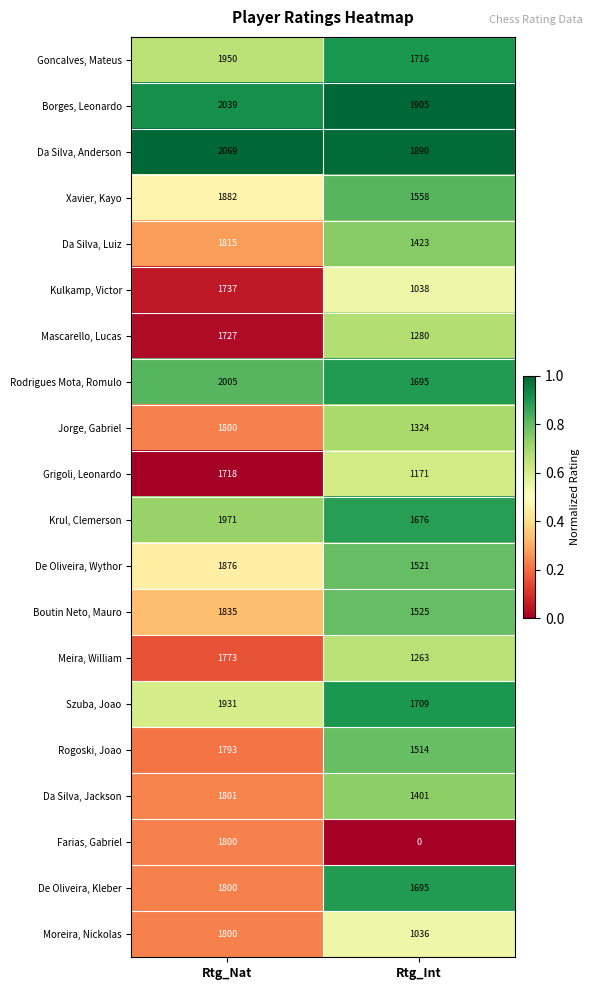

Read the Mascarello, Lucas value at Rtg_Int, to the nearest 5.

1280